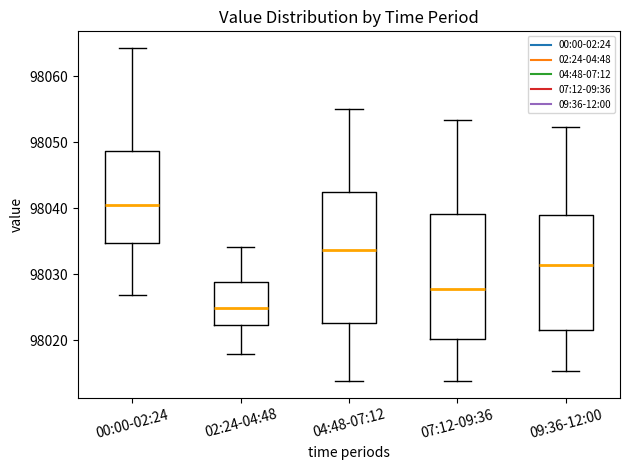

Reading left to right, transcribe this box plot: for each box, give where its median line is, the range the box spans, and where its two whiskers end, as read against the y-axis. The values are not printed on the chart, so give them approximately, as read against the axis.

00:00-02:24: median 98040, box 98035 to 98049, whiskers 98027 to 98064
02:24-04:48: median 98025, box 98022 to 98029, whiskers 98018 to 98034
04:48-07:12: median 98034, box 98023 to 98043, whiskers 98014 to 98055
07:12-09:36: median 98028, box 98020 to 98039, whiskers 98014 to 98053
09:36-12:00: median 98031, box 98022 to 98039, whiskers 98015 to 98052